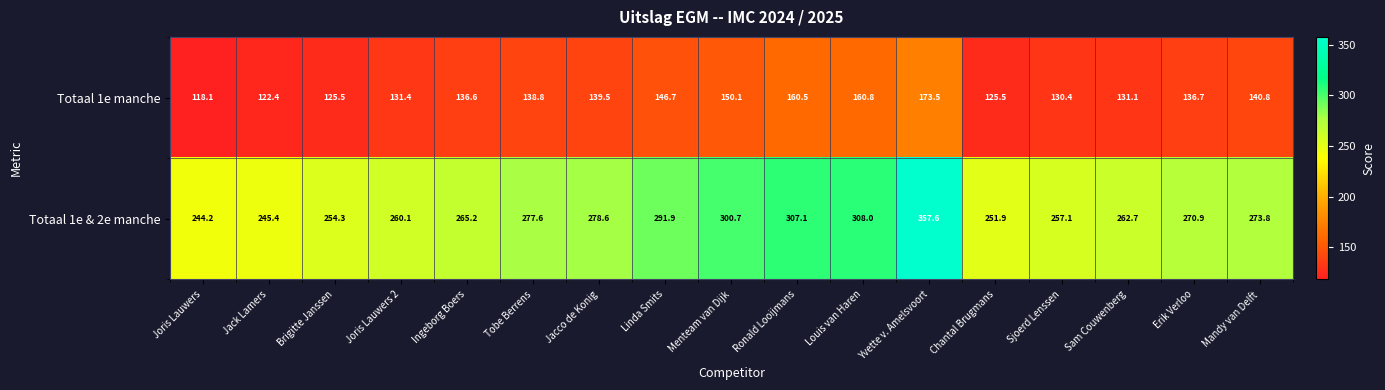

Which series changed the most between Linda Smits and Sam Couwenberg?

Totaal 1e & 2e manche